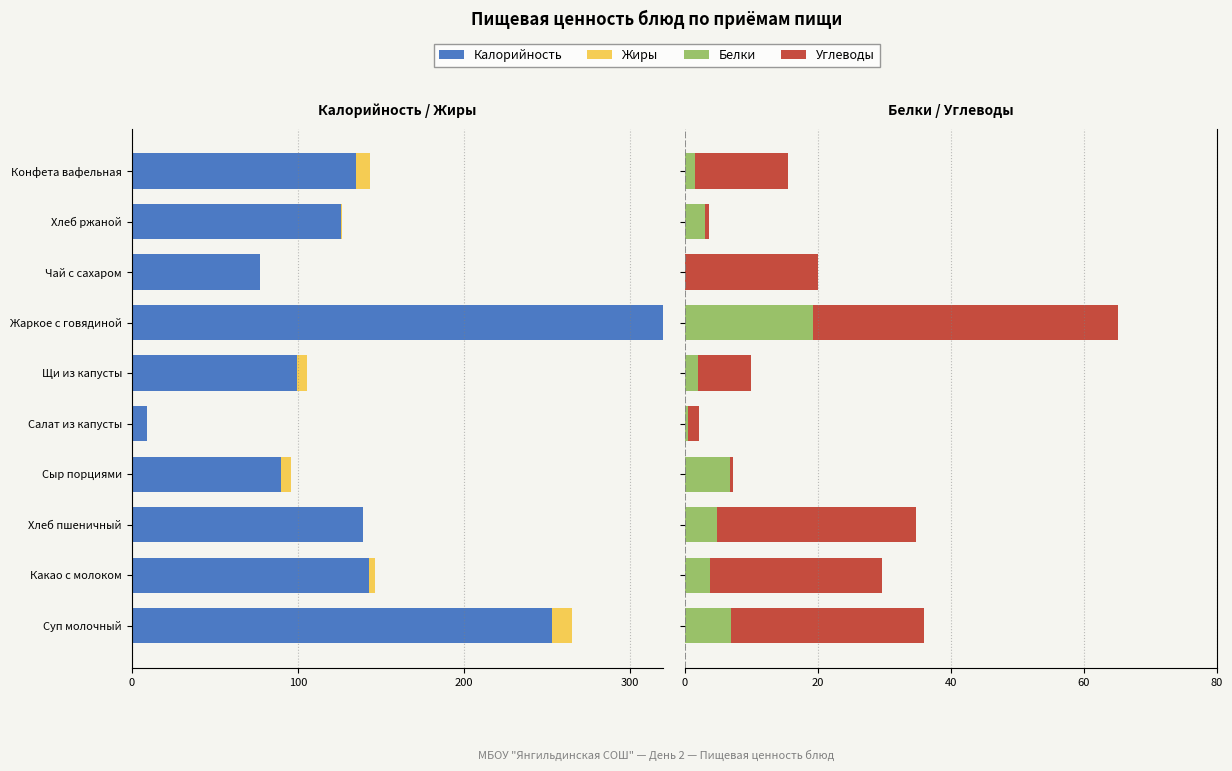

Count the number of categories in the chart.

10